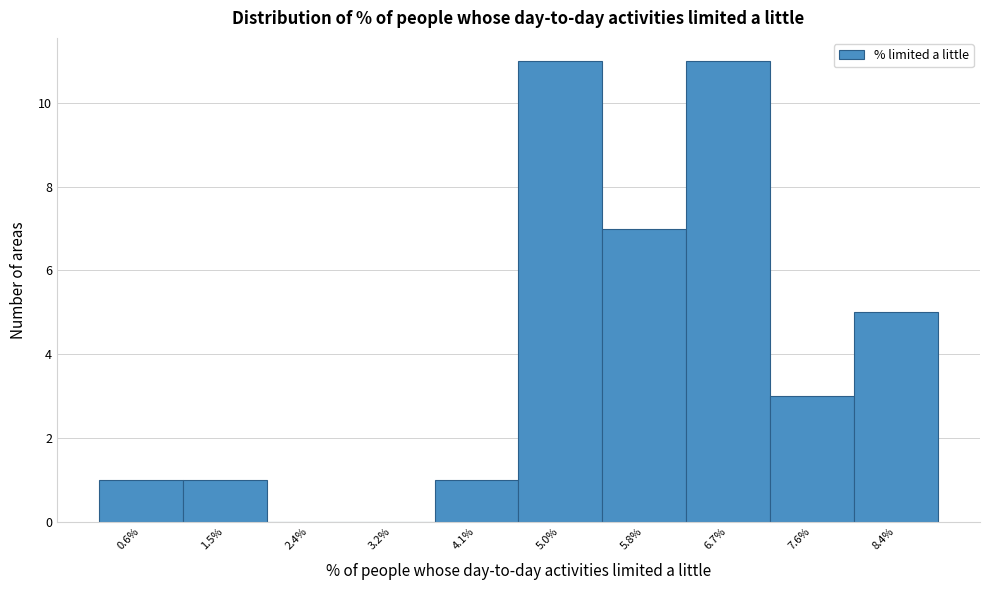

Reading left to right, list all the values displayed in this chart.

0.6%=1	1.5%=1	2.4%=0	3.2%=0	4.1%=1	5.0%=11	5.8%=7	6.7%=11	7.6%=3	8.4%=5